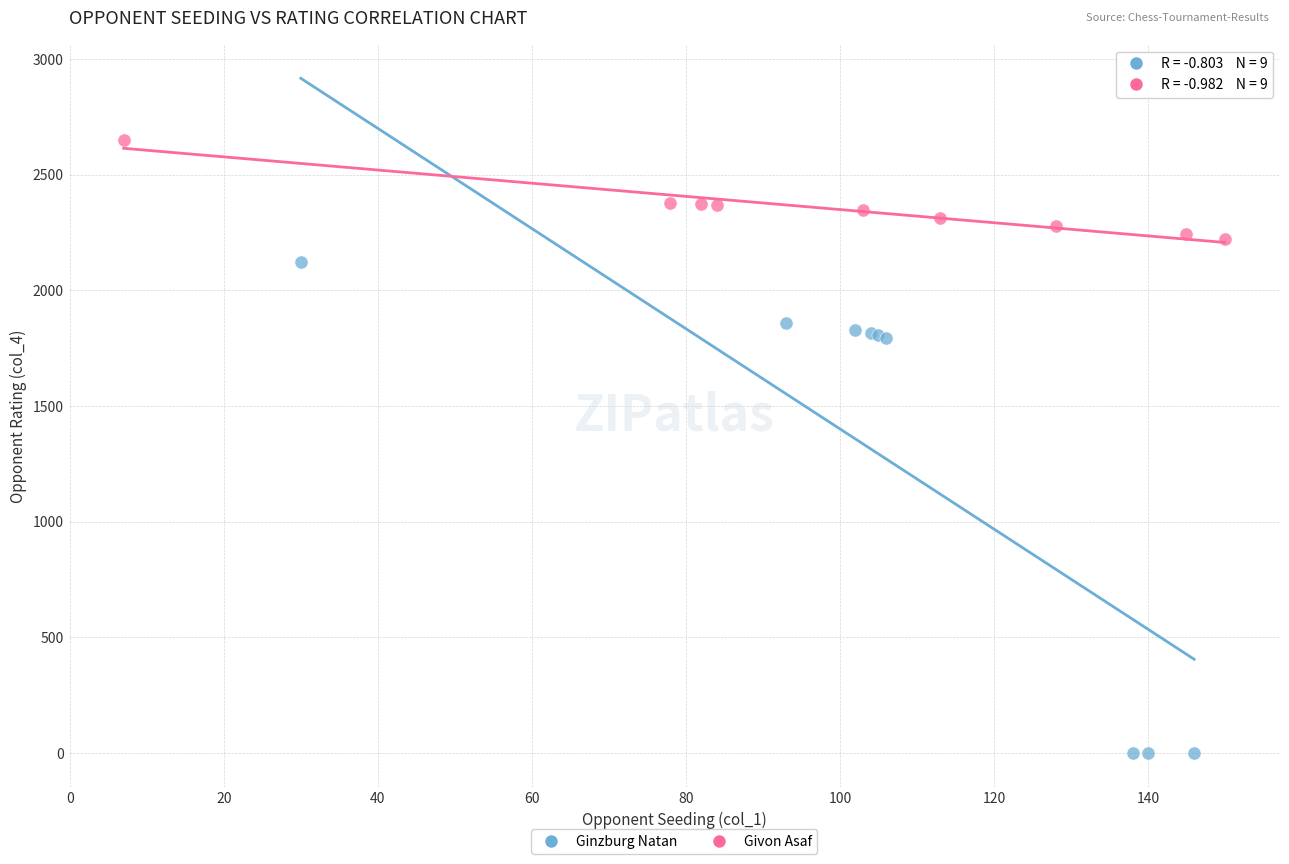

Which series reaches the minimum Y coordinate?

Ginzburg Natan